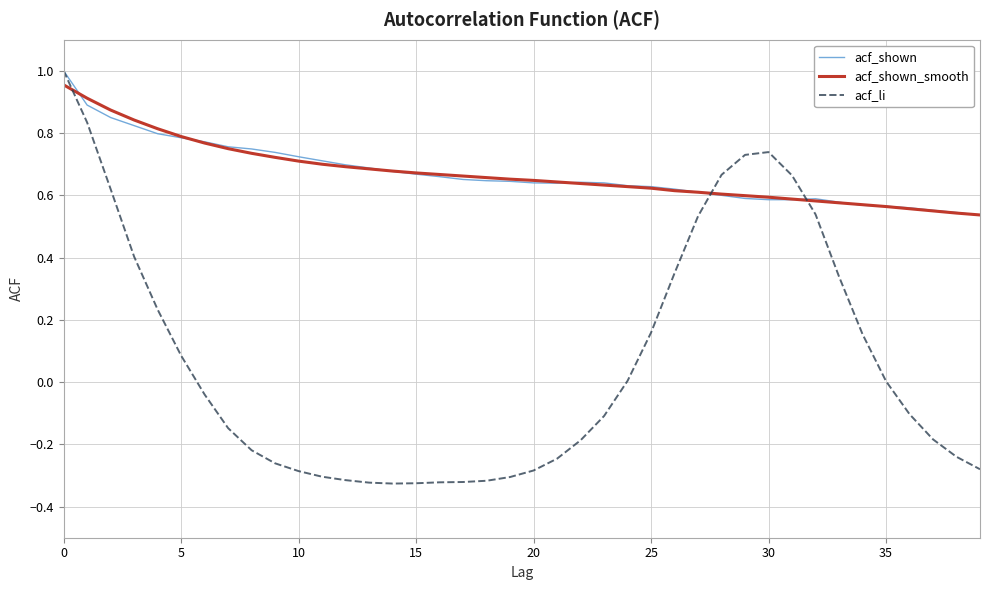

Which series has the largest range (max minus min)?

acf_li